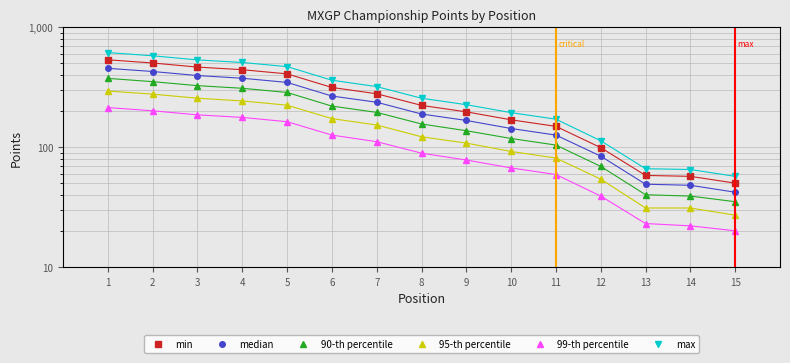

True or false: 95-th percentile and 99-th percentile intersect in this chart.

False